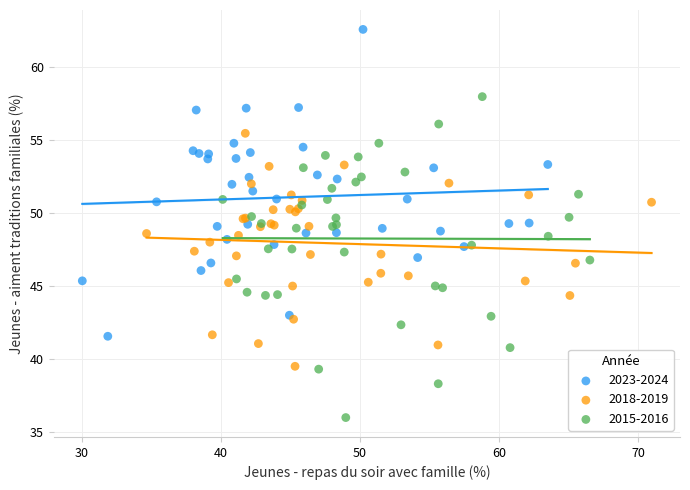

Which series has the widest spread of Y values?

2015-2016